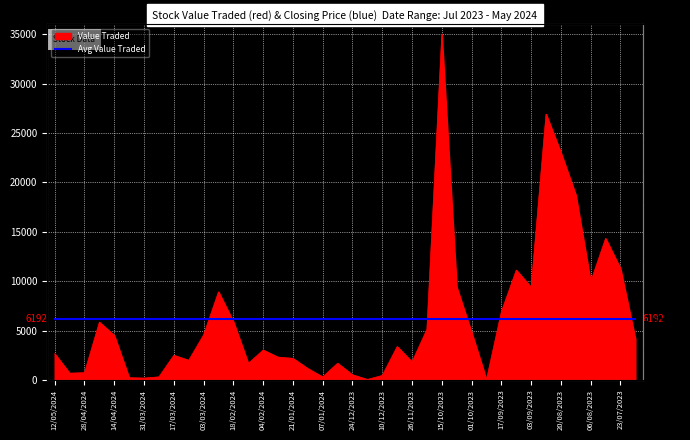

Between 21/01/2024 and 16/07/2023, which is larger?

16/07/2023